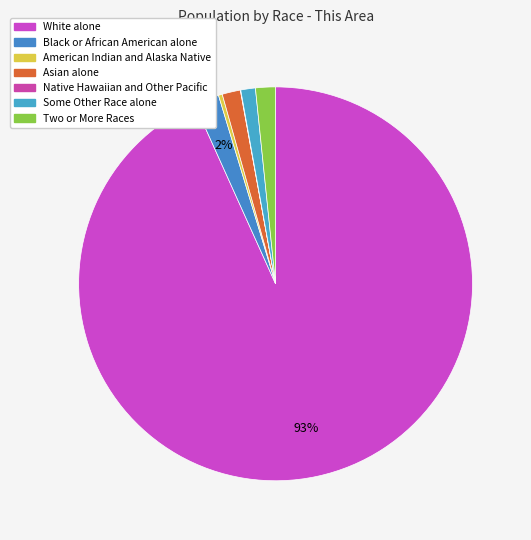

Is the sum of Asian alone and Native Hawaiian and Other Pacific greater than half?

No